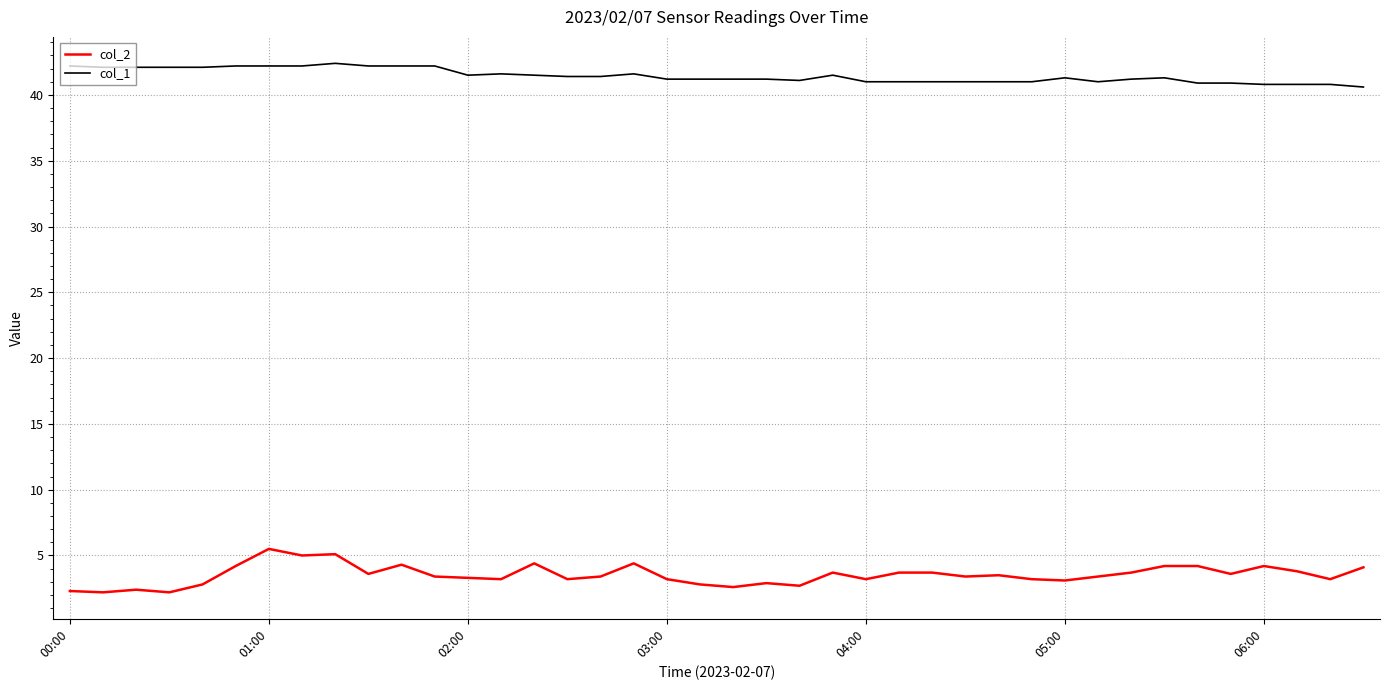

List the series in order of their overall mean, lowest first.

col_2, col_1